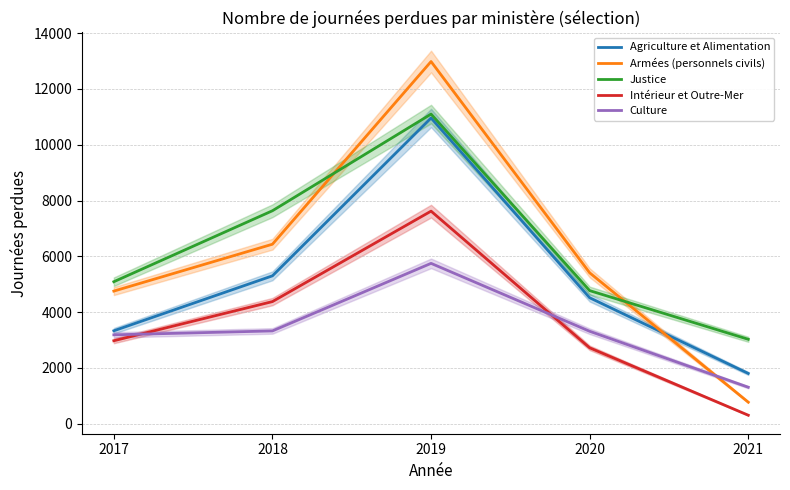

List the series in order of their peak value, lowest first.

Culture, Intérieur et Outre-Mer, Agriculture et Alimentation, Justice, Armées (personnels civils)